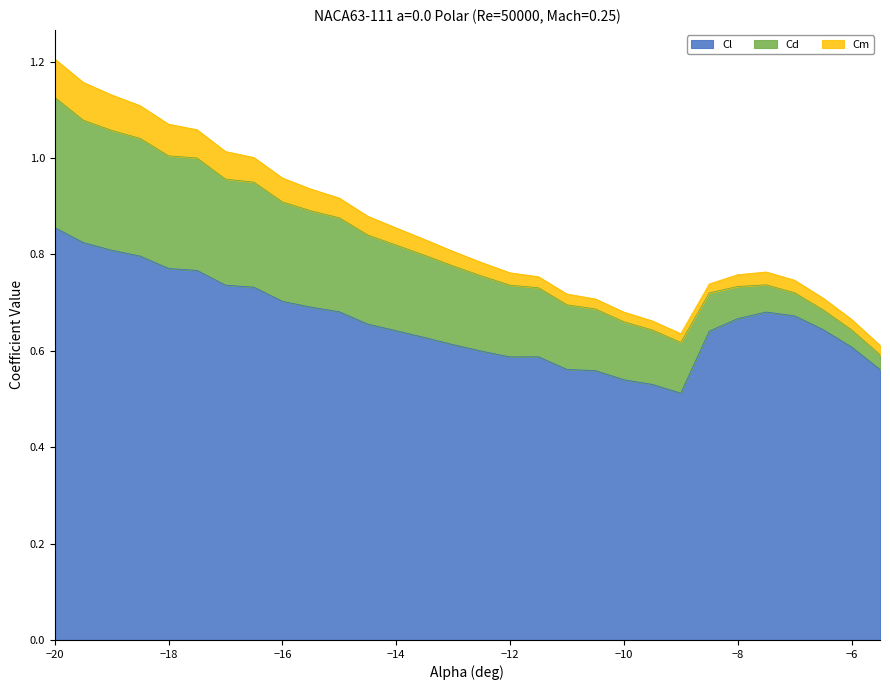

Which label corresponds to the largest value in the chart?

-20